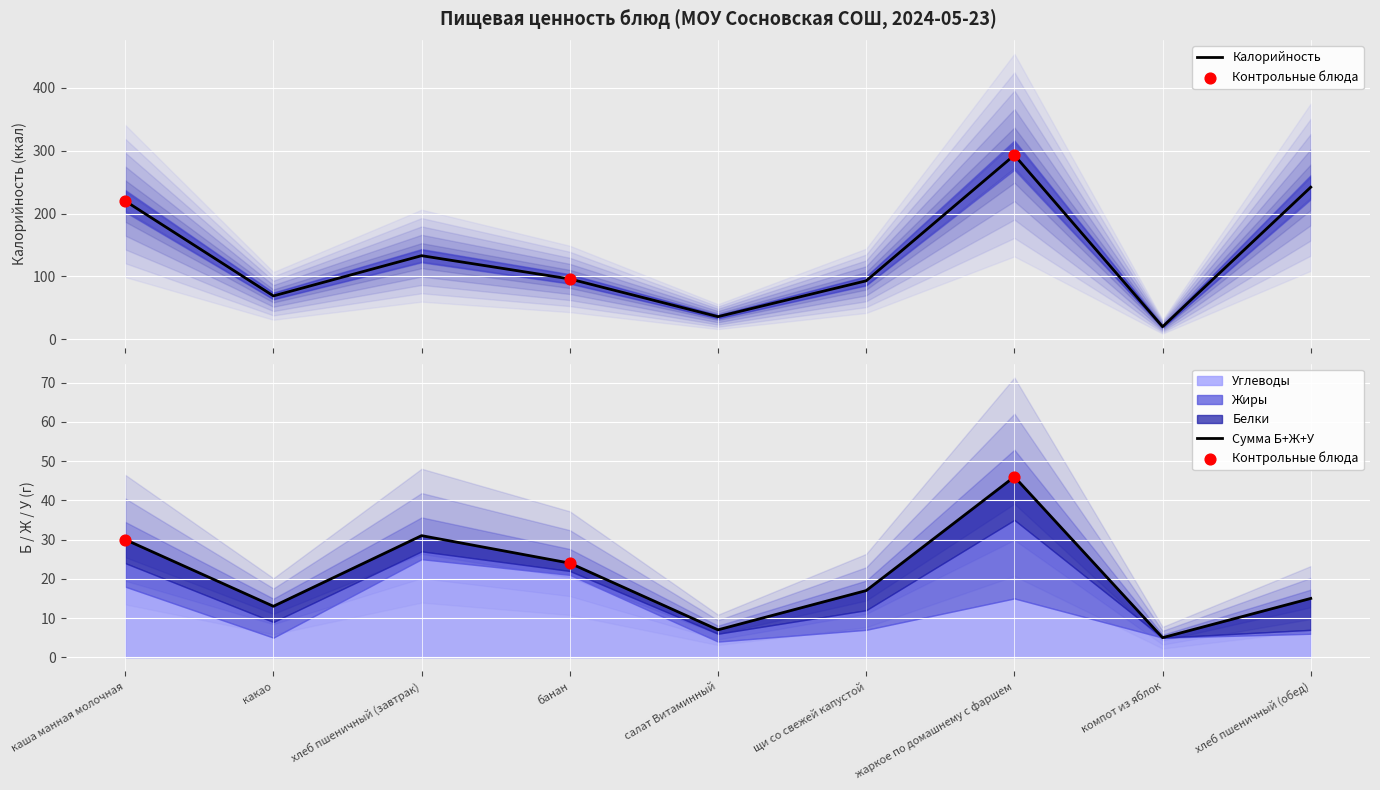

What are all the series names shown in the legend?

Калорийность, Белки, Жиры, Углеводы